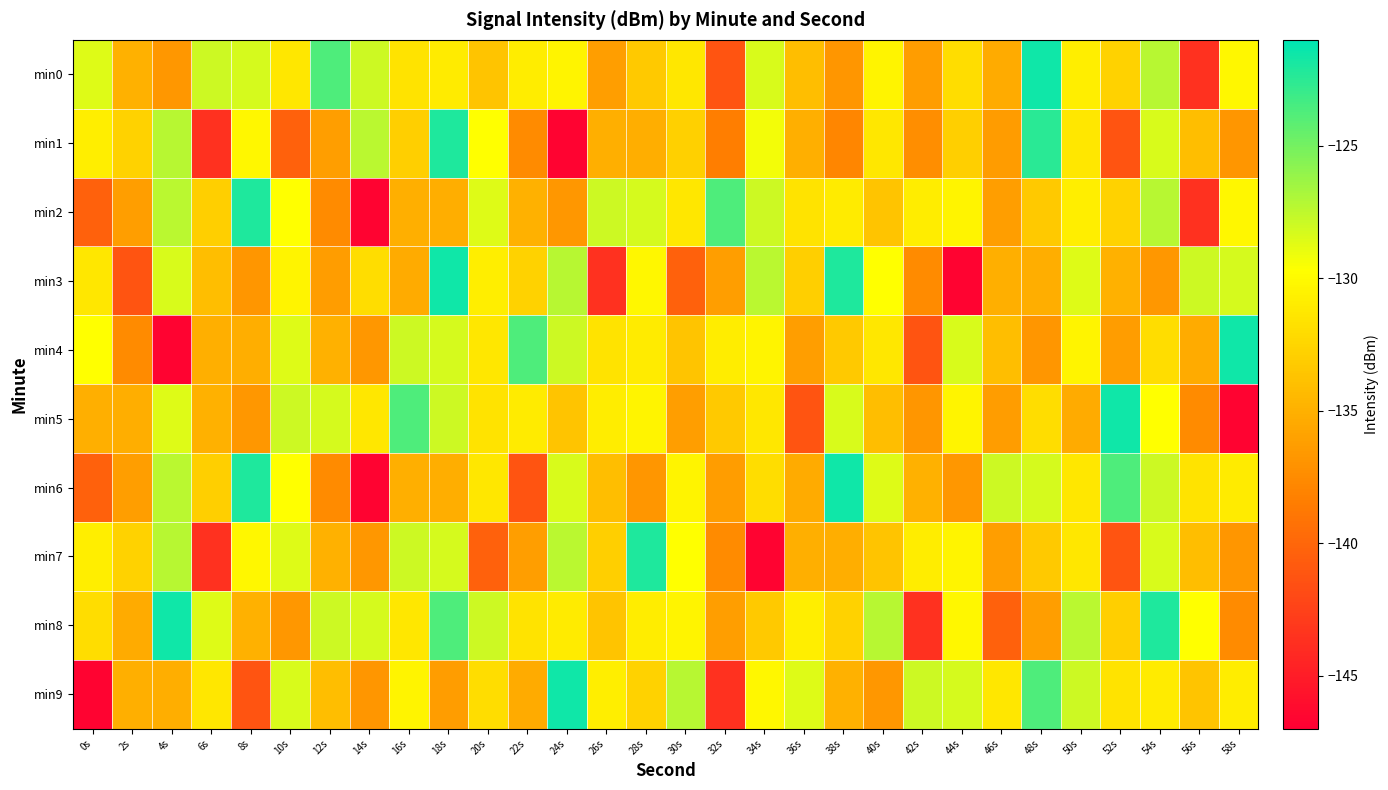

Reading left to right, list all the values displayed in this chart.

min0: 0s=-128.6	2s=-134.9	4s=-136.7	6s=-127.9	8s=-128.3	10s=-131.3	12s=-123.7	14s=-128.0	16s=-131.5	18s=-131.0	20s=-133.6	22s=-130.9	24s=-130.4	26s=-136.2	28s=-133.3	30s=-131.3	32s=-141.2	34s=-128.3	36s=-134.1	38s=-136.8	40s=-130.4	42s=-136.3	44s=-132.0	46s=-135.4	48s=-121.5	50s=-130.8	52s=-132.7	54s=-127.2	56s=-143.6	58s=-130.2
min1: 0s=-130.8	2s=-132.7	4s=-127.2	6s=-143.6	8s=-130.2	10s=-140.3	12s=-136.2	14s=-127.4	16s=-132.9	18s=-122.0	20s=-129.7	22s=-137.5	24s=-146.7	26s=-135.1	28s=-135.1	30s=-132.8	32s=-138.4	34s=-129.3	36s=-135.1	38s=-137.8	40s=-131.4	42s=-137.3	44s=-133.0	46s=-136.4	48s=-122.5	50s=-131.3	52s=-141.2	54s=-128.3	56s=-134.1	58s=-136.8
min2: 0s=-140.3	2s=-136.2	4s=-127.4	6s=-132.9	8s=-122.0	10s=-129.7	12s=-137.5	14s=-146.7	16s=-135.1	18s=-135.1	20s=-128.6	22s=-134.9	24s=-136.7	26s=-127.9	28s=-128.3	30s=-131.3	32s=-123.7	34s=-128.0	36s=-131.5	38s=-131.0	40s=-133.6	42s=-130.9	44s=-130.4	46s=-136.2	48s=-133.3	50s=-130.8	52s=-132.7	54s=-127.2	56s=-143.6	58s=-130.2
min3: 0s=-131.3	2s=-141.2	4s=-128.3	6s=-134.1	8s=-136.8	10s=-130.4	12s=-136.3	14s=-132.0	16s=-135.4	18s=-121.5	20s=-130.8	22s=-132.7	24s=-127.2	26s=-143.6	28s=-130.2	30s=-140.3	32s=-136.2	34s=-127.4	36s=-132.9	38s=-122.0	40s=-129.7	42s=-137.5	44s=-146.7	46s=-135.1	48s=-135.1	50s=-128.6	52s=-134.9	54s=-136.7	56s=-127.9	58s=-128.3
min4: 0s=-129.7	2s=-137.5	4s=-146.7	6s=-135.1	8s=-135.1	10s=-128.6	12s=-134.9	14s=-136.7	16s=-127.9	18s=-128.3	20s=-131.3	22s=-123.7	24s=-128.0	26s=-131.5	28s=-131.0	30s=-133.6	32s=-130.9	34s=-130.4	36s=-136.2	38s=-133.3	40s=-131.3	42s=-141.2	44s=-128.3	46s=-134.1	48s=-136.8	50s=-130.4	52s=-136.3	54s=-132.0	56s=-135.4	58s=-121.5
min5: 0s=-135.1	2s=-135.1	4s=-128.6	6s=-134.9	8s=-136.7	10s=-127.9	12s=-128.3	14s=-131.3	16s=-123.7	18s=-128.0	20s=-131.5	22s=-131.0	24s=-133.6	26s=-130.9	28s=-130.4	30s=-136.2	32s=-133.3	34s=-131.3	36s=-141.2	38s=-128.3	40s=-134.1	42s=-136.8	44s=-130.4	46s=-136.3	48s=-132.0	50s=-135.4	52s=-121.5	54s=-129.7	56s=-137.5	58s=-146.7
min6: 0s=-140.3	2s=-136.2	4s=-127.4	6s=-132.9	8s=-122.0	10s=-129.7	12s=-137.5	14s=-146.7	16s=-135.1	18s=-135.1	20s=-131.3	22s=-141.2	24s=-128.3	26s=-134.1	28s=-136.8	30s=-130.4	32s=-136.3	34s=-132.0	36s=-135.4	38s=-121.5	40s=-128.6	42s=-134.9	44s=-136.7	46s=-127.9	48s=-128.3	50s=-131.3	52s=-123.7	54s=-128.0	56s=-131.5	58s=-131.0
min7: 0s=-130.8	2s=-132.7	4s=-127.2	6s=-143.6	8s=-130.2	10s=-128.6	12s=-134.9	14s=-136.7	16s=-127.9	18s=-128.3	20s=-140.3	22s=-136.2	24s=-127.4	26s=-132.9	28s=-122.0	30s=-129.7	32s=-137.5	34s=-146.7	36s=-135.1	38s=-135.1	40s=-133.6	42s=-130.9	44s=-130.4	46s=-136.2	48s=-133.3	50s=-131.3	52s=-141.2	54s=-128.3	56s=-134.1	58s=-136.8
min8: 0s=-132.0	2s=-135.4	4s=-121.5	6s=-128.6	8s=-134.9	10s=-136.7	12s=-127.9	14s=-128.3	16s=-131.3	18s=-123.7	20s=-128.0	22s=-131.5	24s=-131.0	26s=-133.6	28s=-130.9	30s=-130.4	32s=-136.2	34s=-133.3	36s=-130.8	38s=-132.7	40s=-127.2	42s=-143.6	44s=-130.2	46s=-140.3	48s=-136.2	50s=-127.4	52s=-132.9	54s=-122.0	56s=-129.7	58s=-137.5
min9: 0s=-146.7	2s=-135.1	4s=-135.1	6s=-131.3	8s=-141.2	10s=-128.3	12s=-134.1	14s=-136.8	16s=-130.4	18s=-136.3	20s=-132.0	22s=-135.4	24s=-121.5	26s=-130.8	28s=-132.7	30s=-127.2	32s=-143.6	34s=-130.2	36s=-128.6	38s=-134.9	40s=-136.7	42s=-127.9	44s=-128.3	46s=-131.3	48s=-123.7	50s=-128.0	52s=-131.5	54s=-131.0	56s=-133.6	58s=-130.9